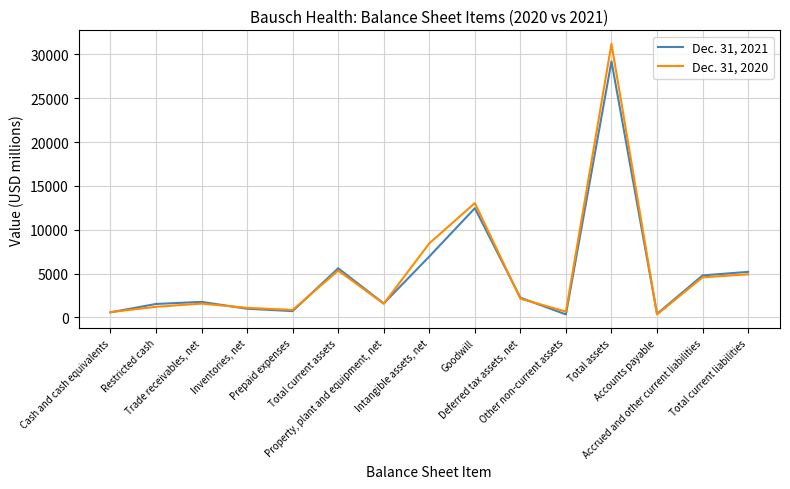

What is the maximum value shown in the chart?

31199